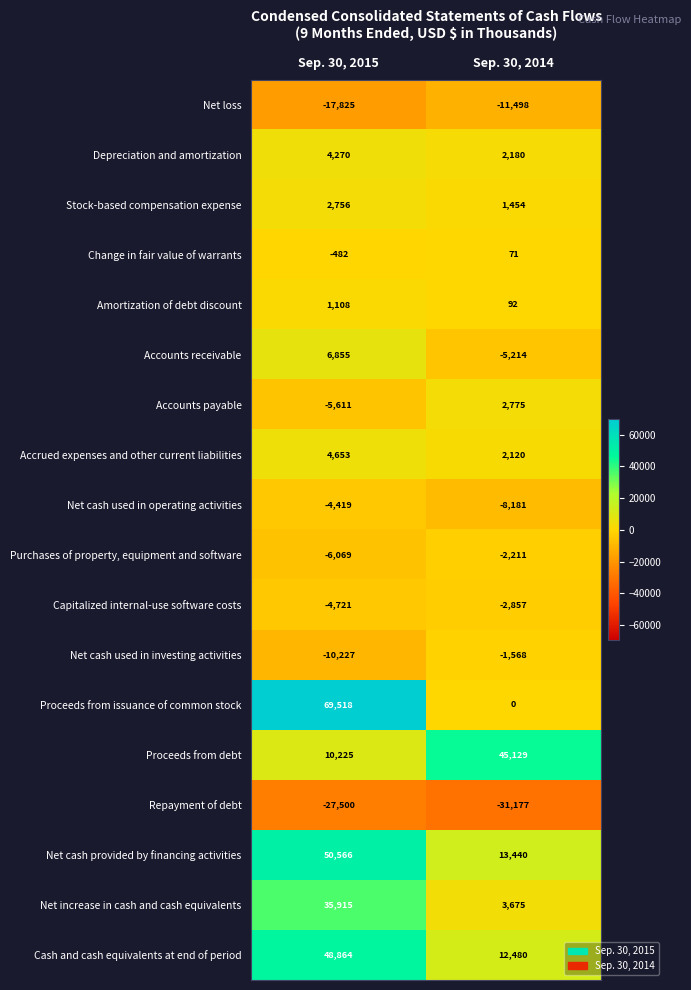

What is the difference between the maximum and minimum values in the Capitalized internal-use software costs series?

1864